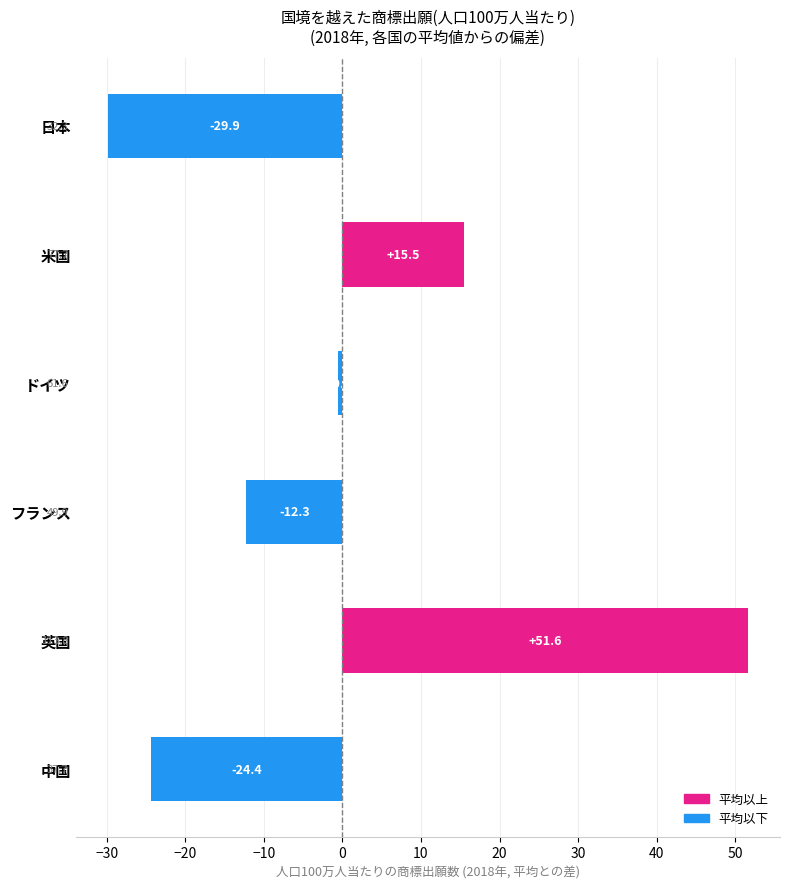

Where is the data nearest to the value 10?

米国